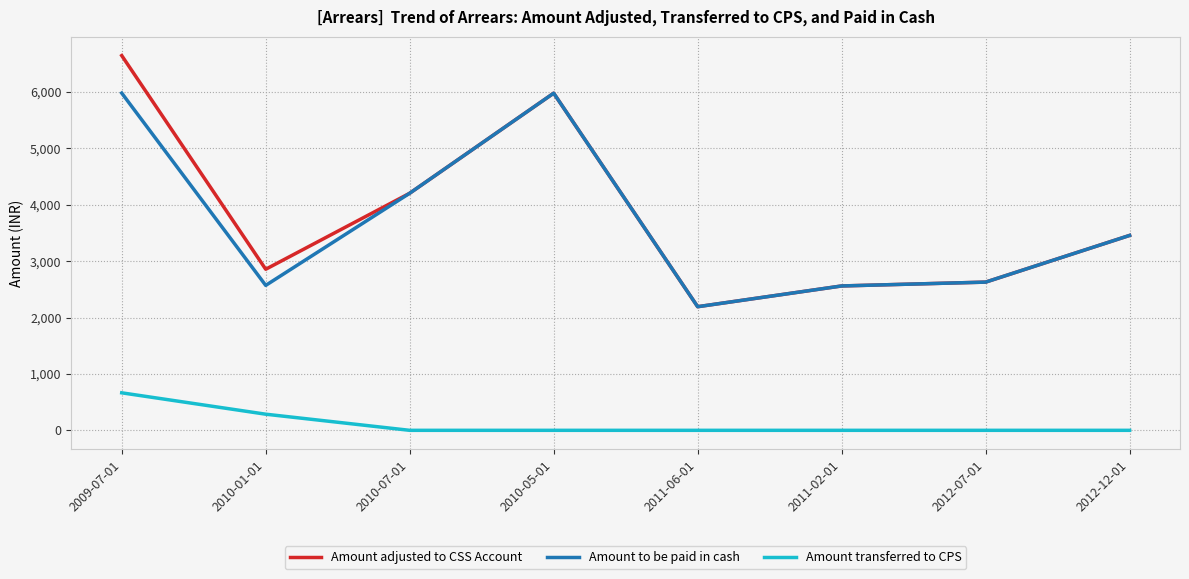

What is the difference between the highest and lowest values at 2010-07-01?

4204